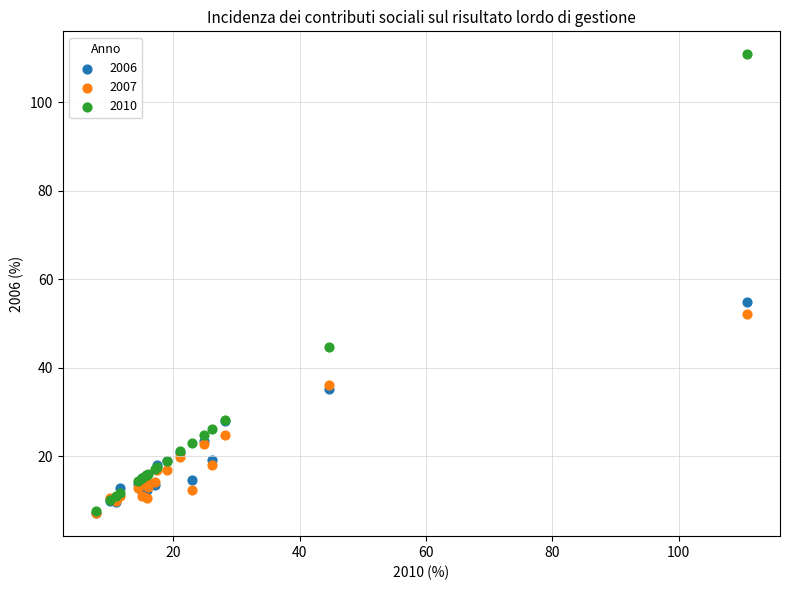

In the 2010 series, what Y value is closest to 59?

44.7